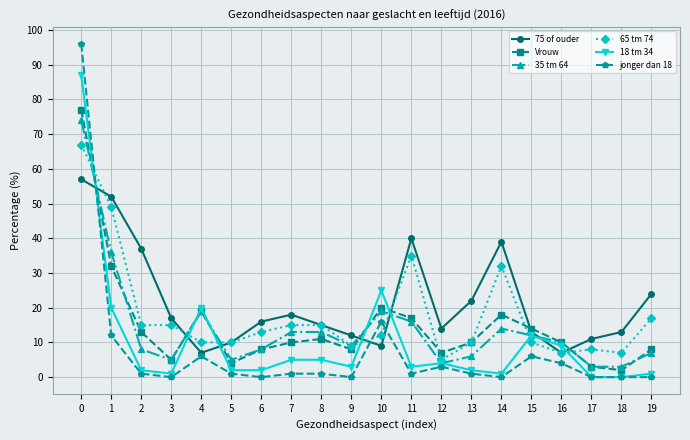

True or false: 18 tm 34 has more than 0 points higher than both neighbors.

True